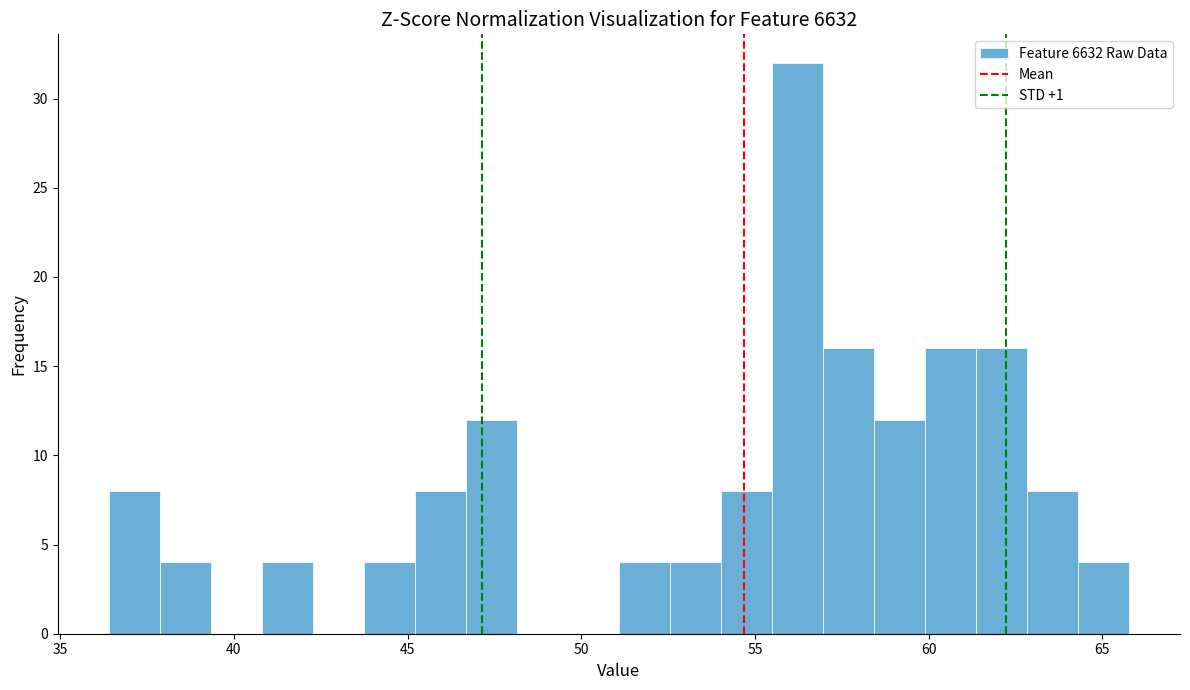

Around what value on the x-axis is the tallest bar? Give the approximate position of its centre, as read against the axis.

56.0